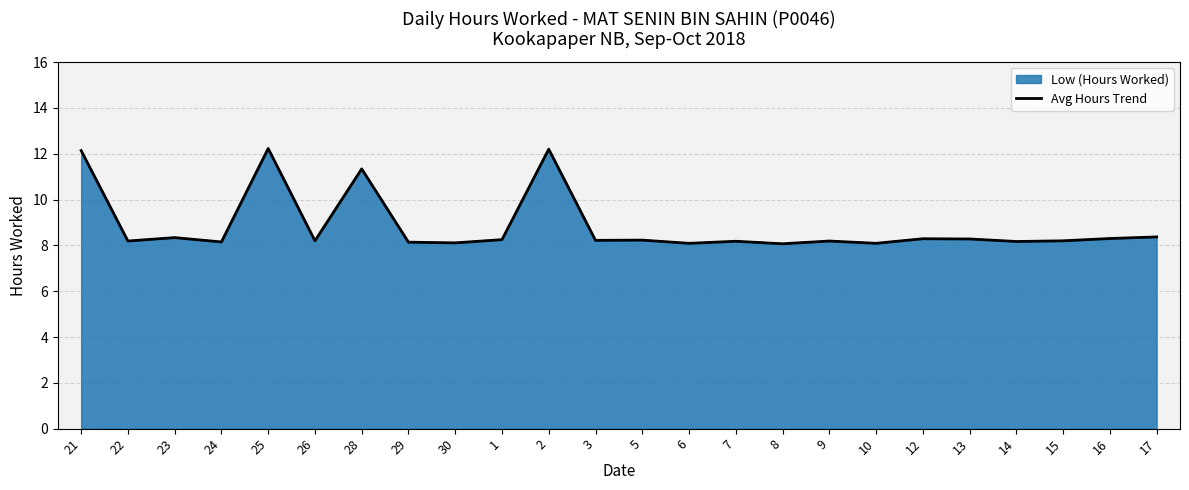

Between 17 and 29, which is larger?

17